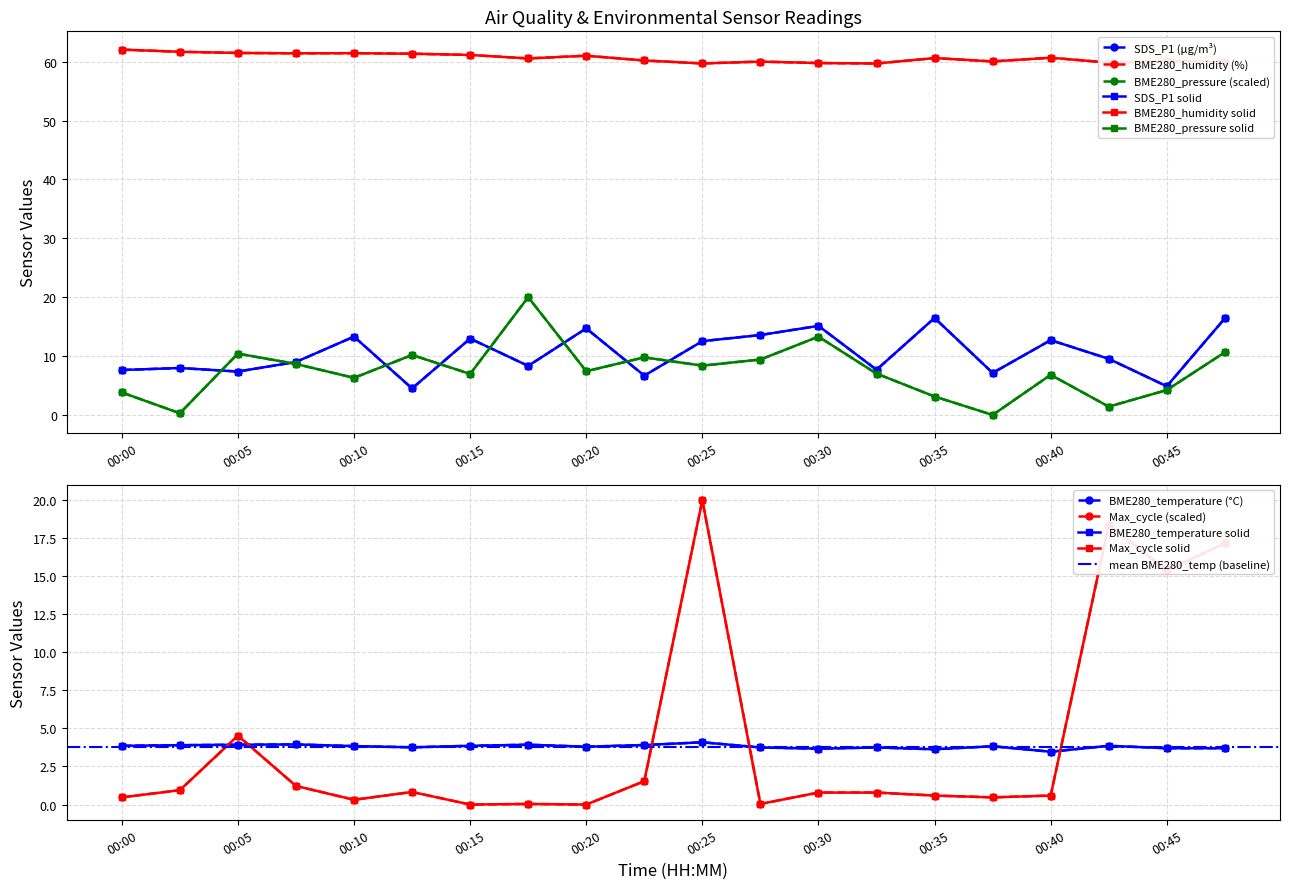

True or false: BME280_pressure_norm has more than 1 points higher than both neighbors.

True